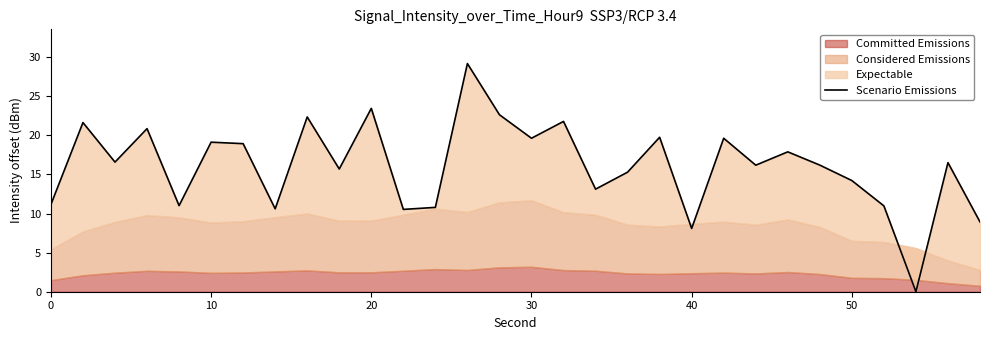

How many points are higher than both their immediate neighbors (excluding endpoints)?

11